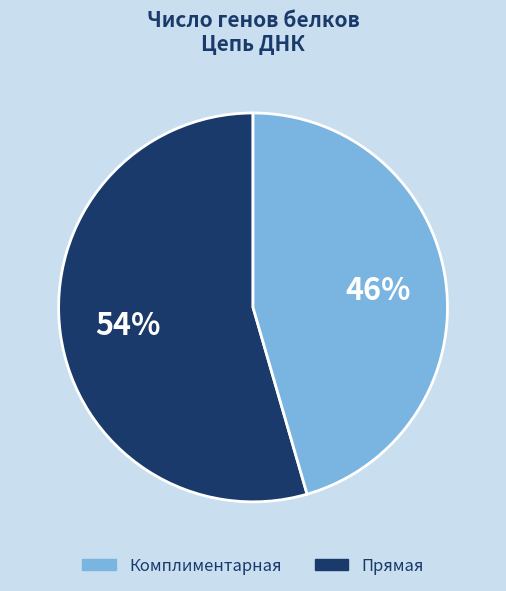

Rank the categories by value from lowest to highest.

Комплиментарная, Прямая